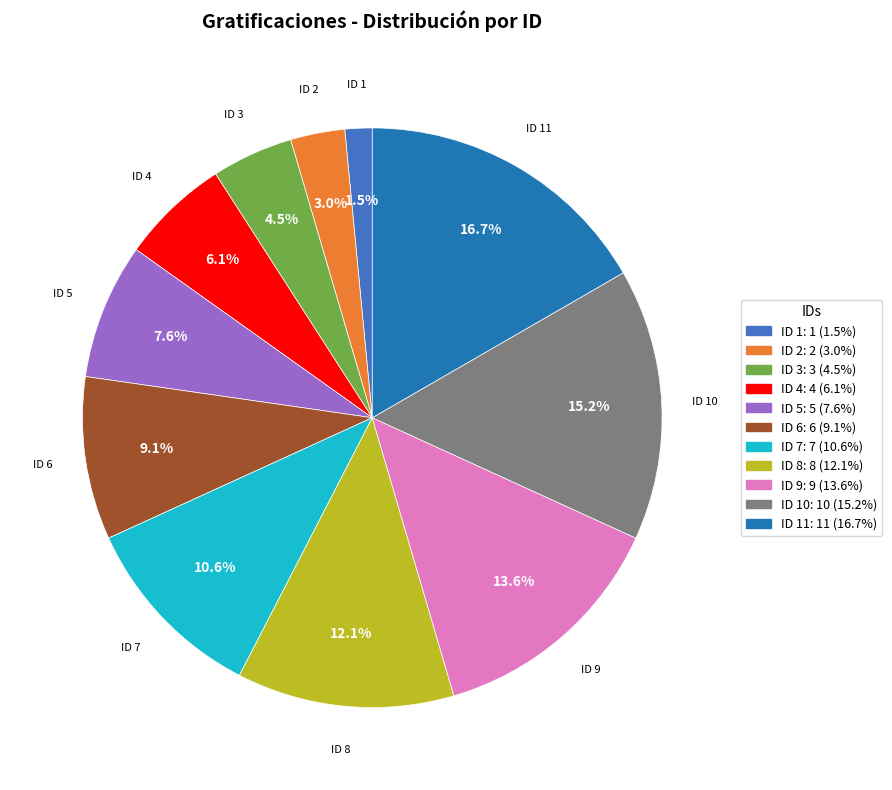

Is there any slice that represents more than half of the pie?

No